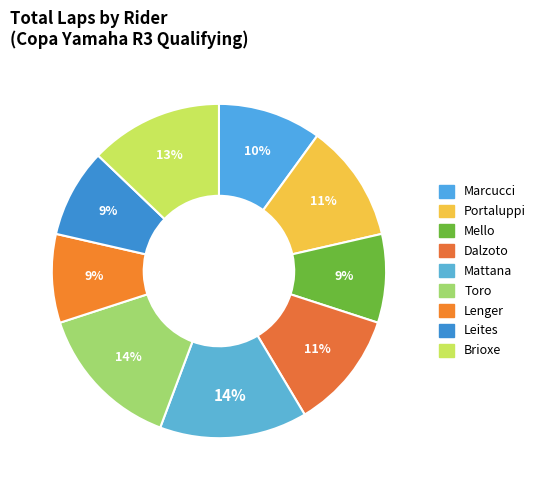

How many slices are in this pie chart?

9